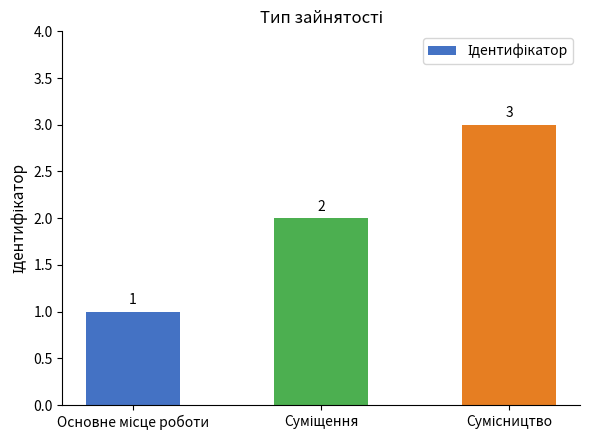

What is the smallest value displayed?

1